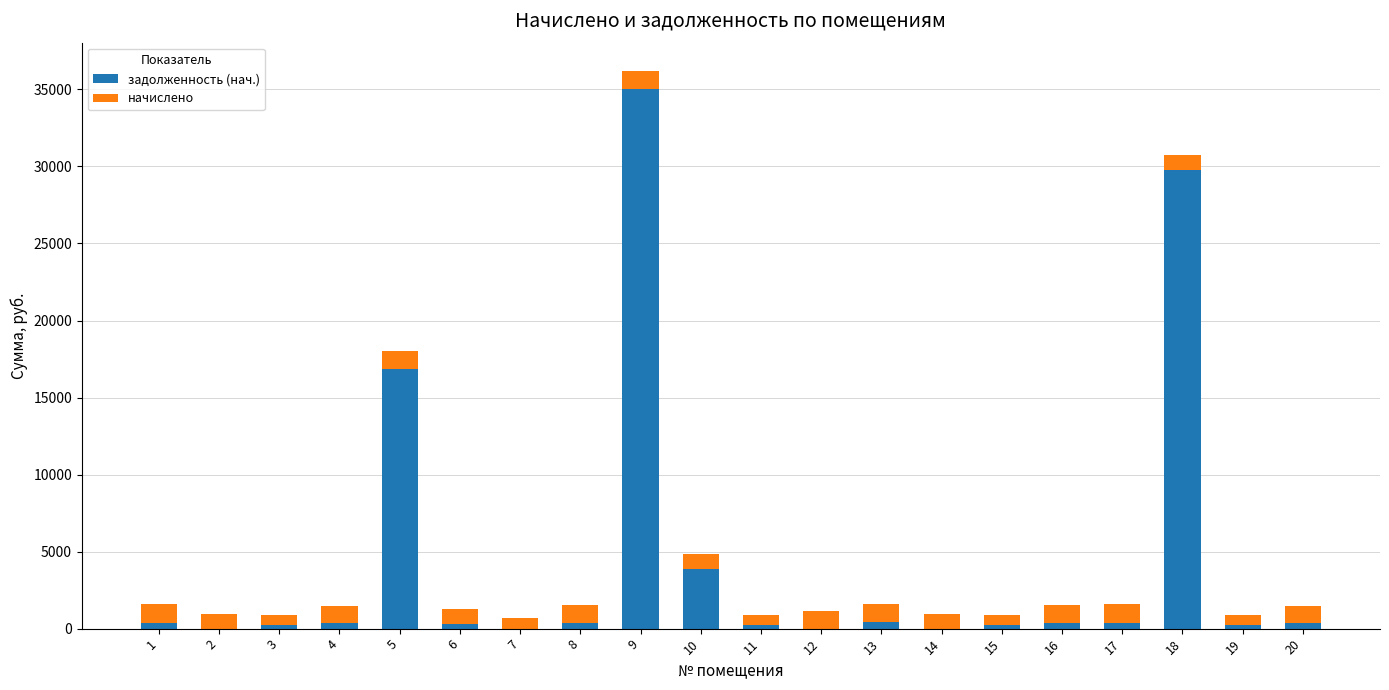

What are all the series names shown in the legend?

задолженность (нач.), начислено